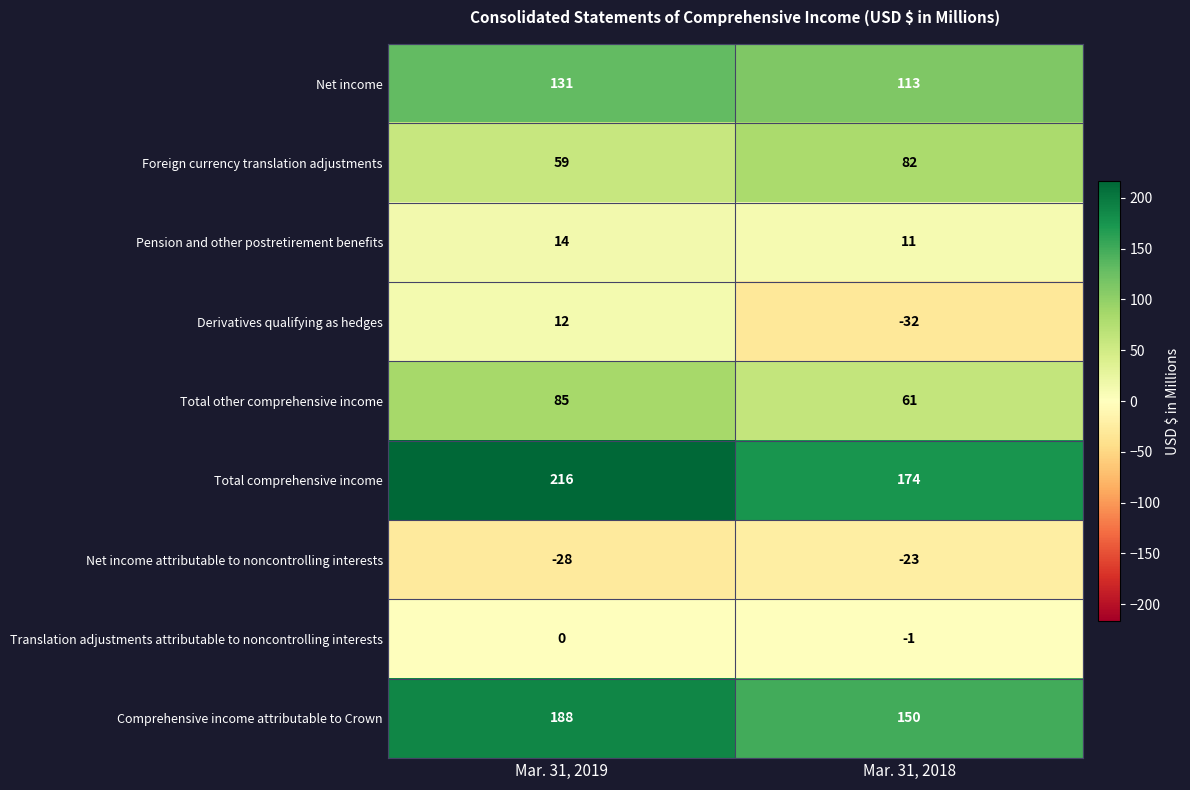

Which series has the widest spread of values?

Derivatives qualifying as hedges